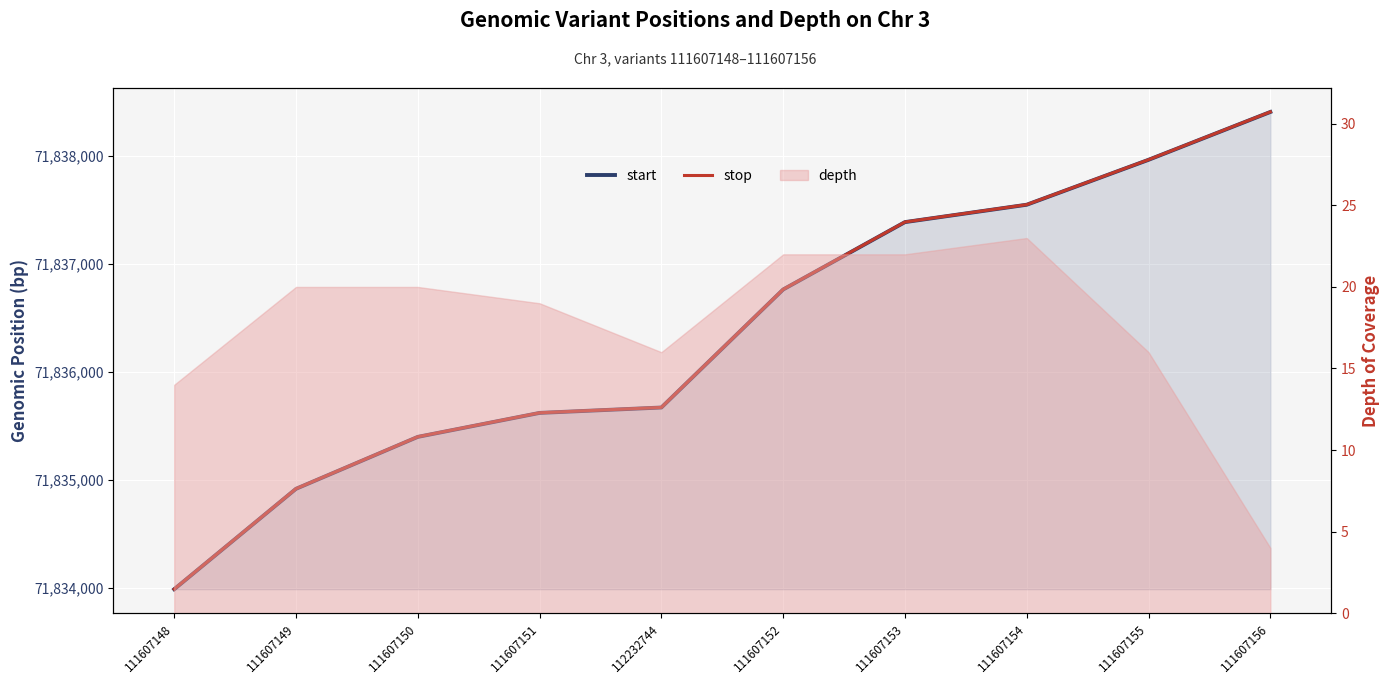

Between 111607151 and 111607156, which is larger?

111607156